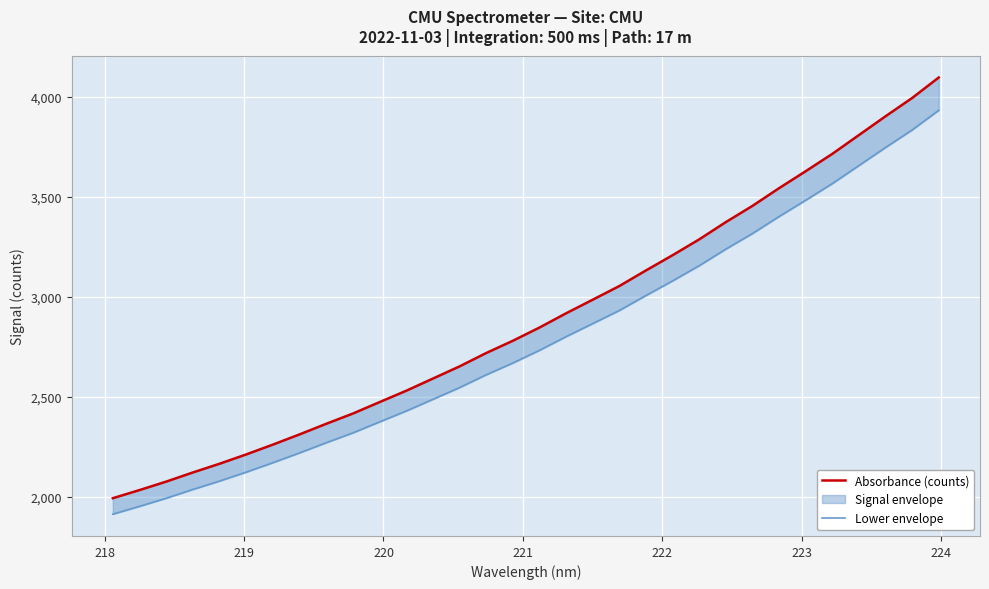

What is the sum of all Absorbance (counts) values?

92632.1